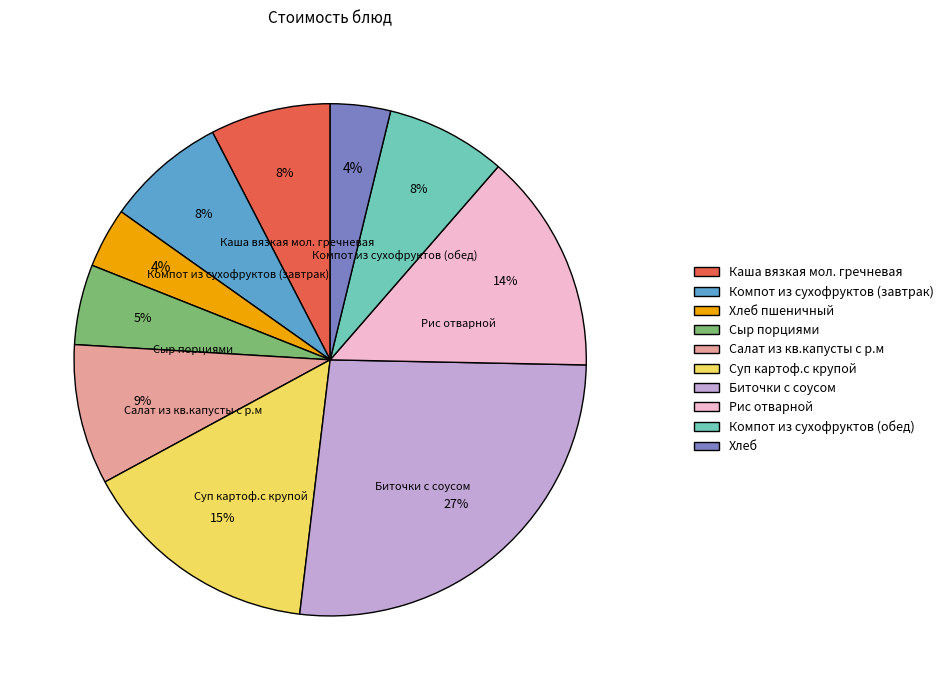

Which has a higher value, Хлеб or Сыр порциями?

Сыр порциями